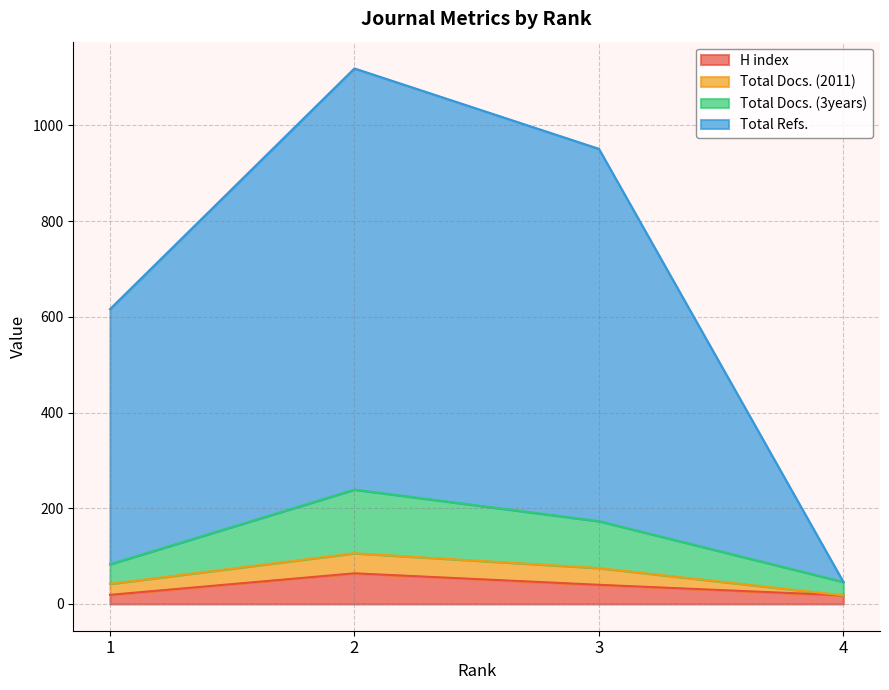

The value of H index at 3 is 17. True or false?

False